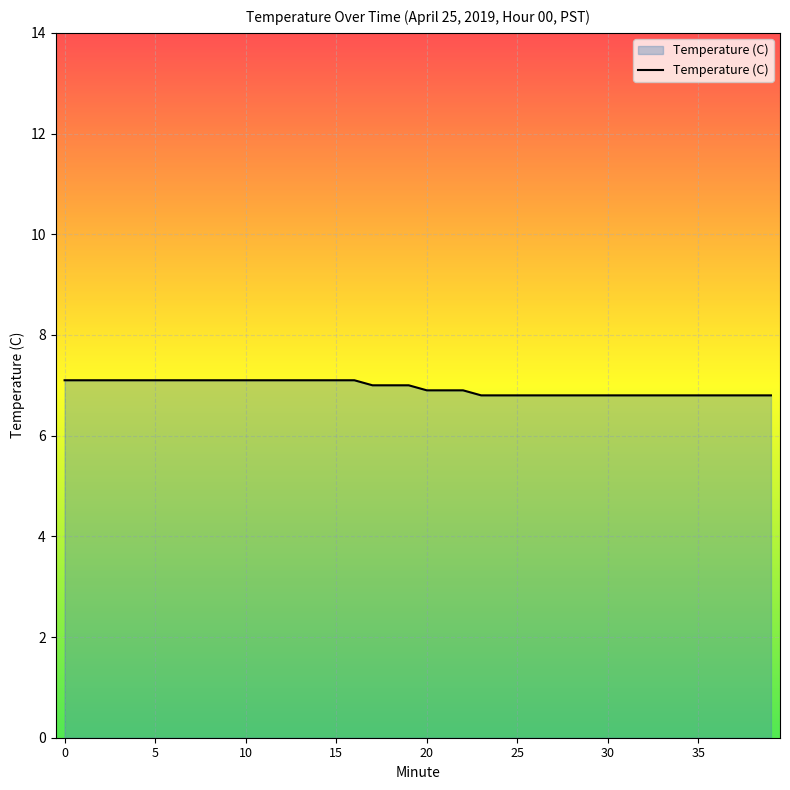

How many lines are shown in the chart?

1